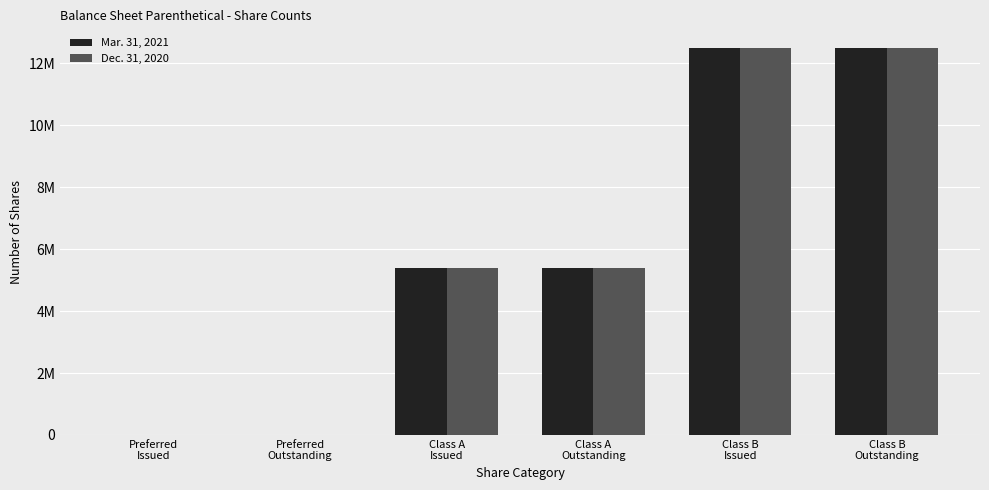

What is the average value of the Dec. 31, 2020 series?

5961107